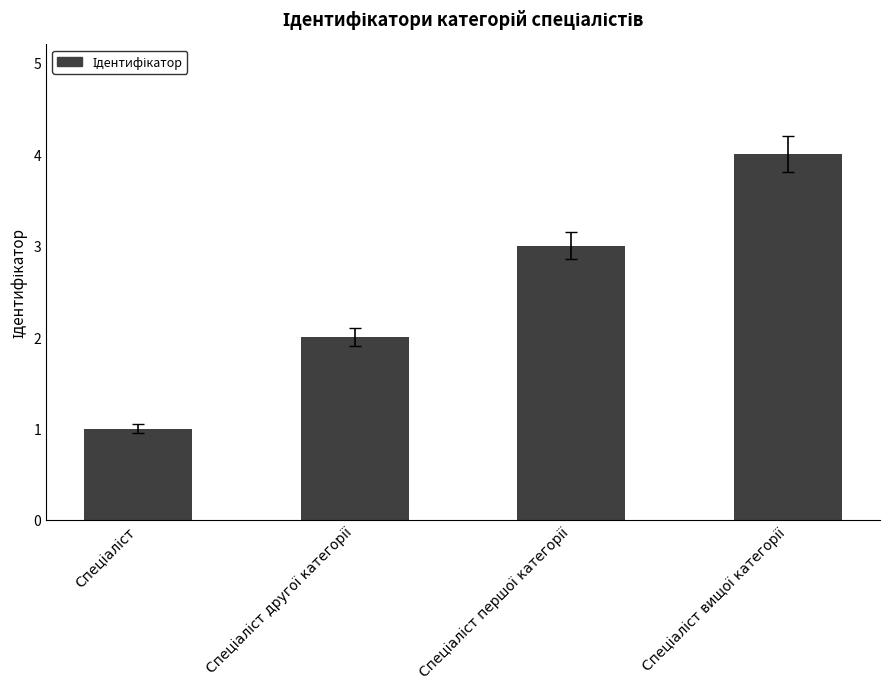

What is the difference between the maximum and minimum values?

3